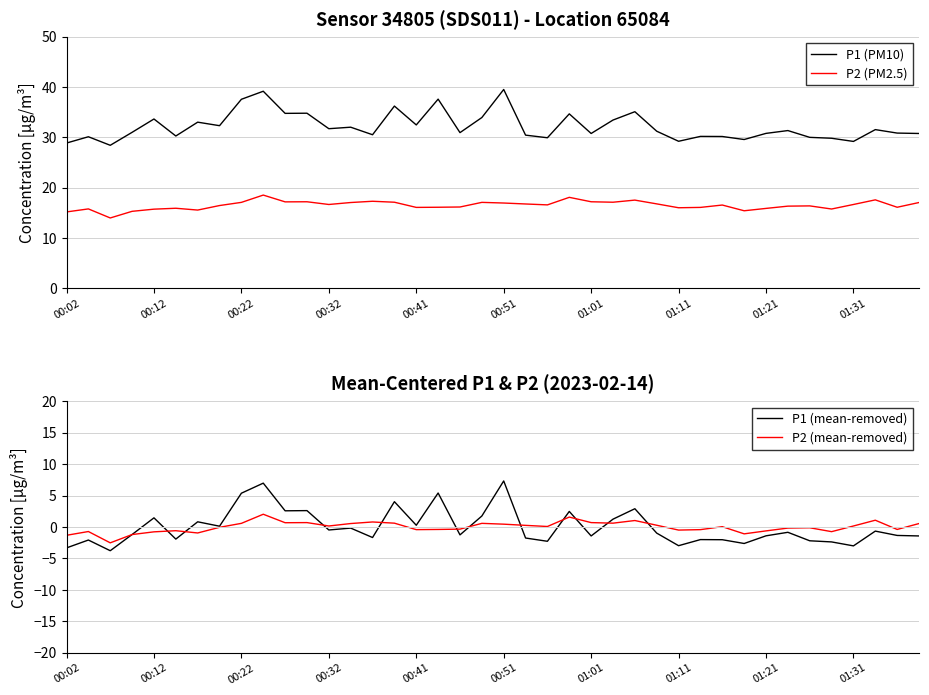

What is the minimum value for P1 (PM10)?

28.4